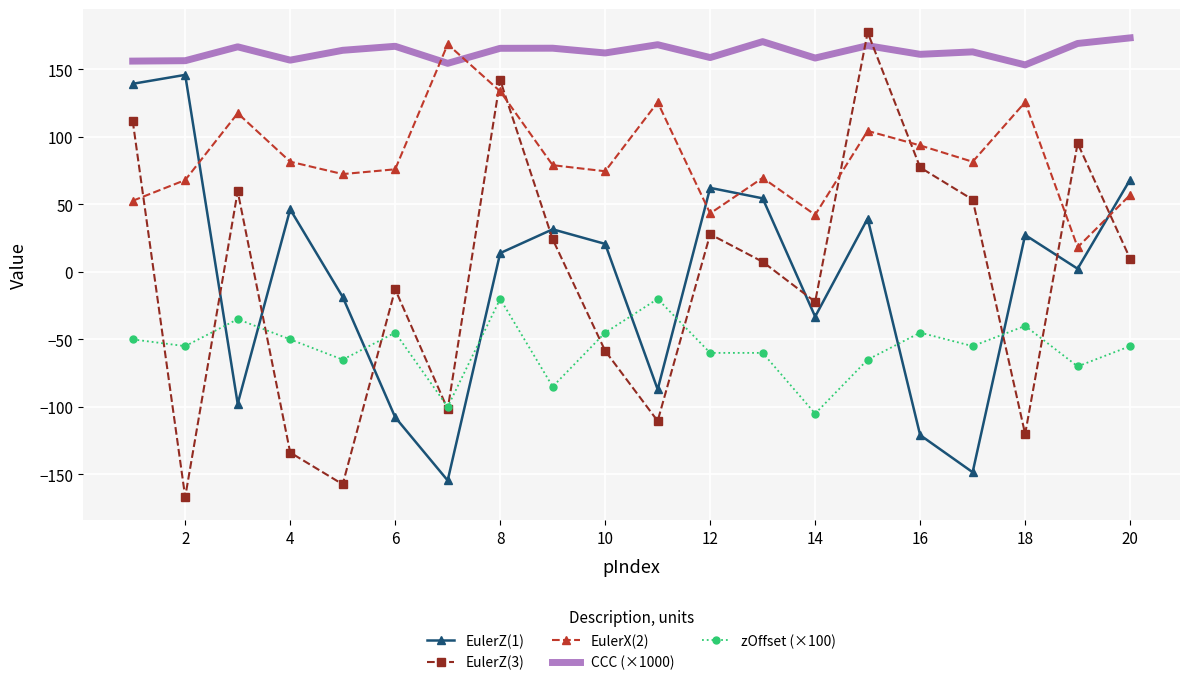

What is the sum of all zOffset (×100) values?

-1125.0